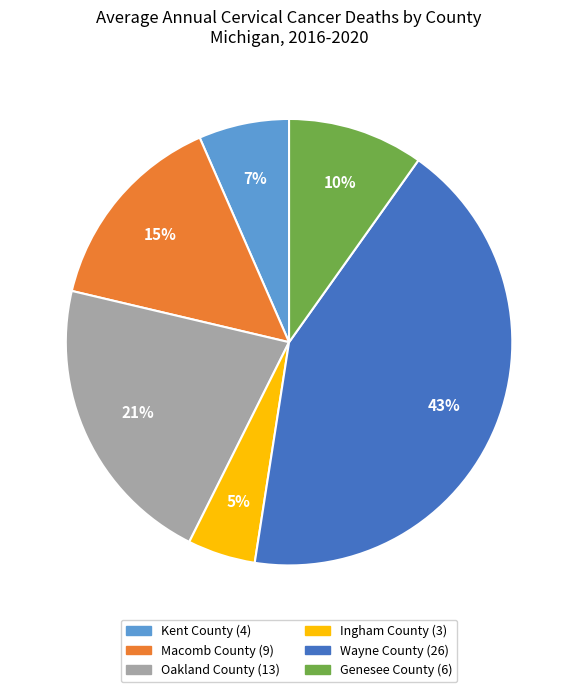

What percentage is the Macomb County slice, to the nearest percent?

15%